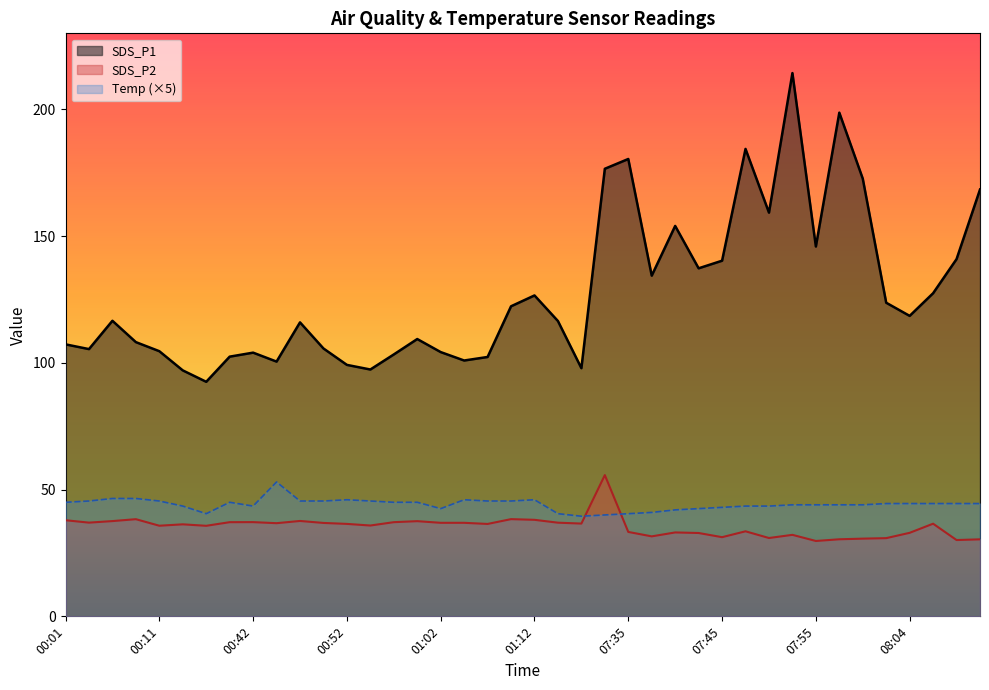

True or false: SDS_P2 has more than 2 points higher than both neighbors.

True